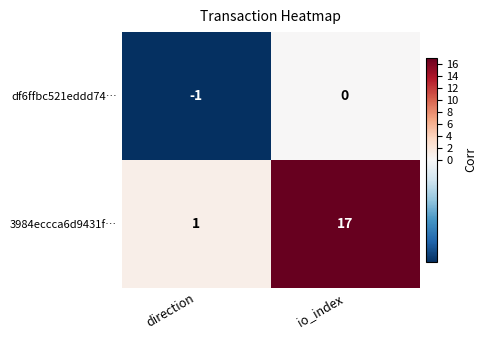

Which series has the largest range (max minus min)?

3984eccca6d9431f…